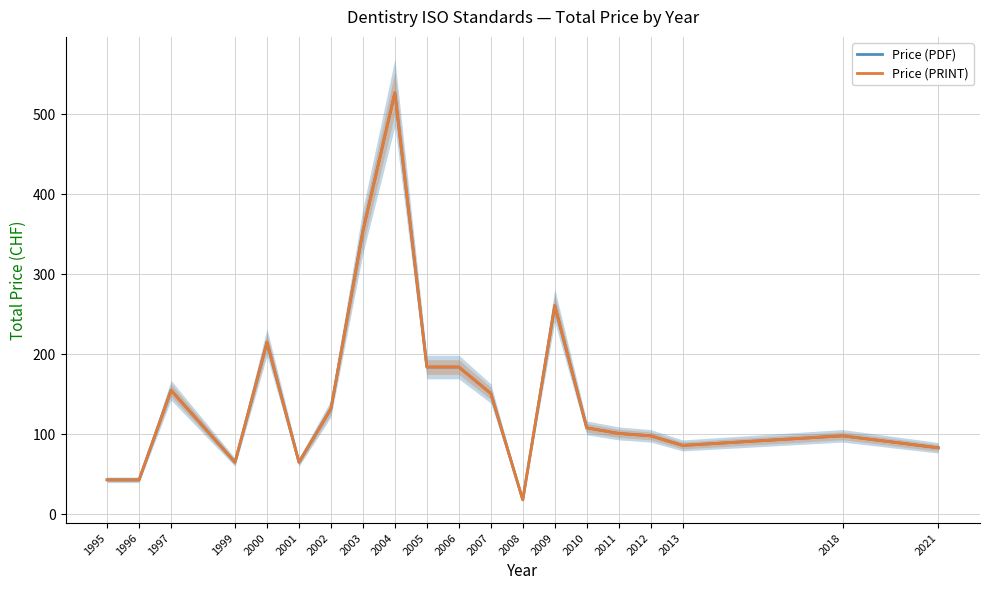

The value of Price (PRINT) at 2001 is 15. True or false?

False